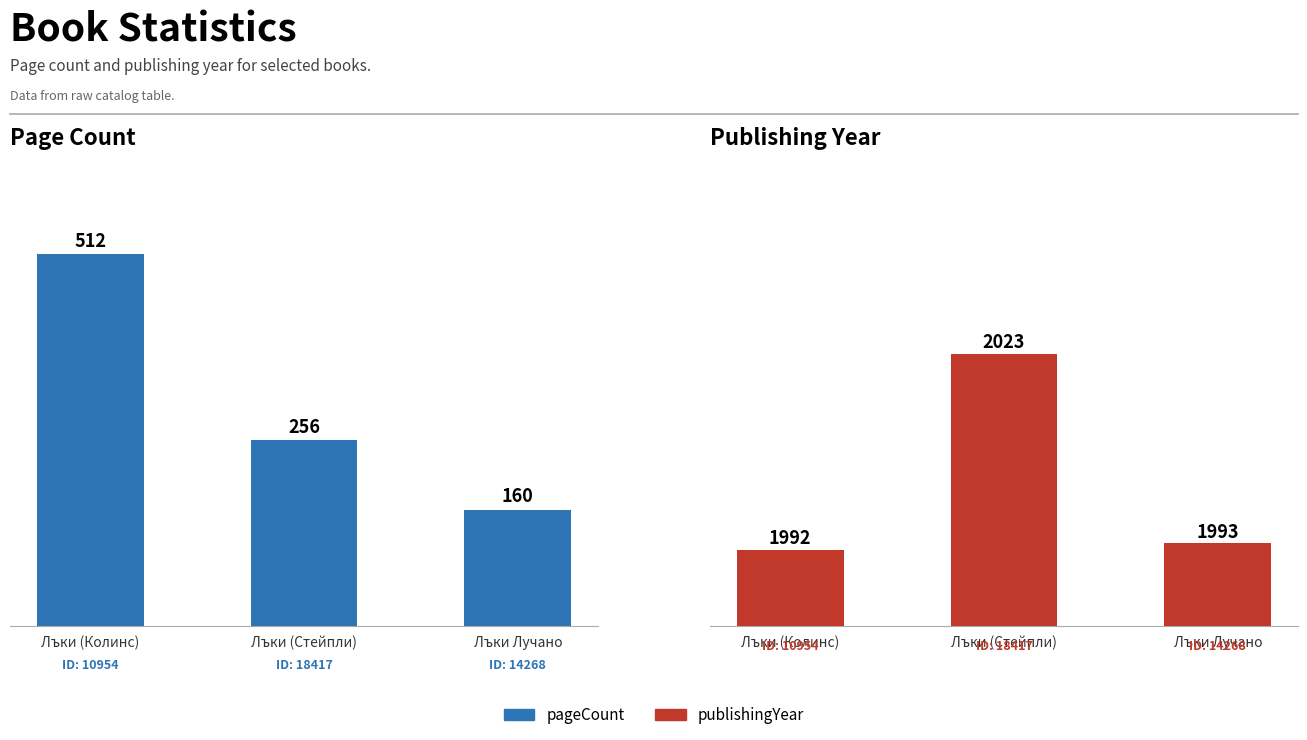

Is the value of publishingYear at Лъки (Стейпли) greater than the value of pageCount at Лъки (Стейпли)?

Yes